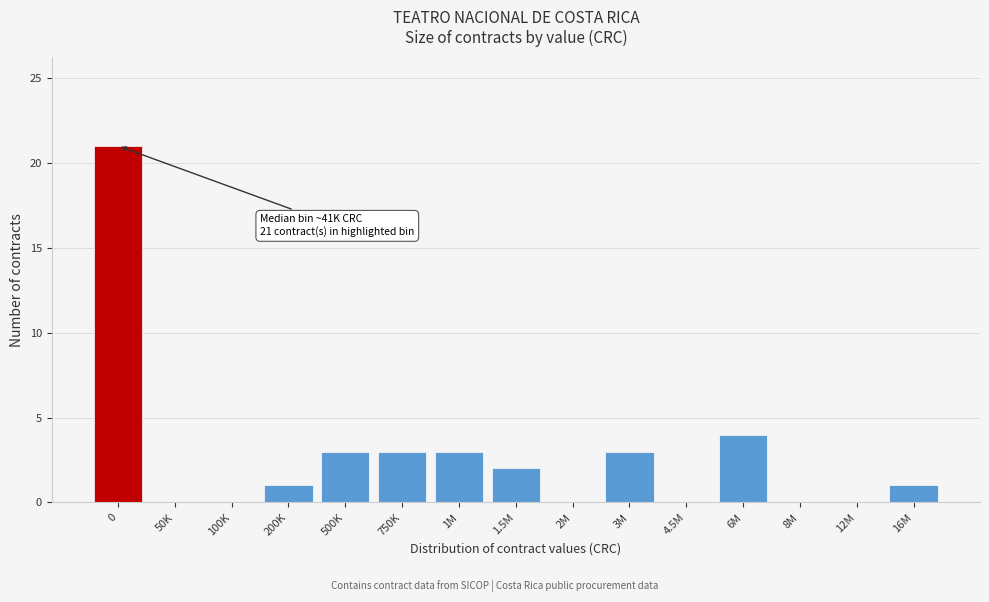

Reading left to right, list all the values displayed in this chart.

0=21	50K=0	100K=0	200K=1	500K=3	750K=3	1M=3	1.5M=2	2M=0	3M=3	4.5M=0	6M=4	8M=0	12M=0	16M=1